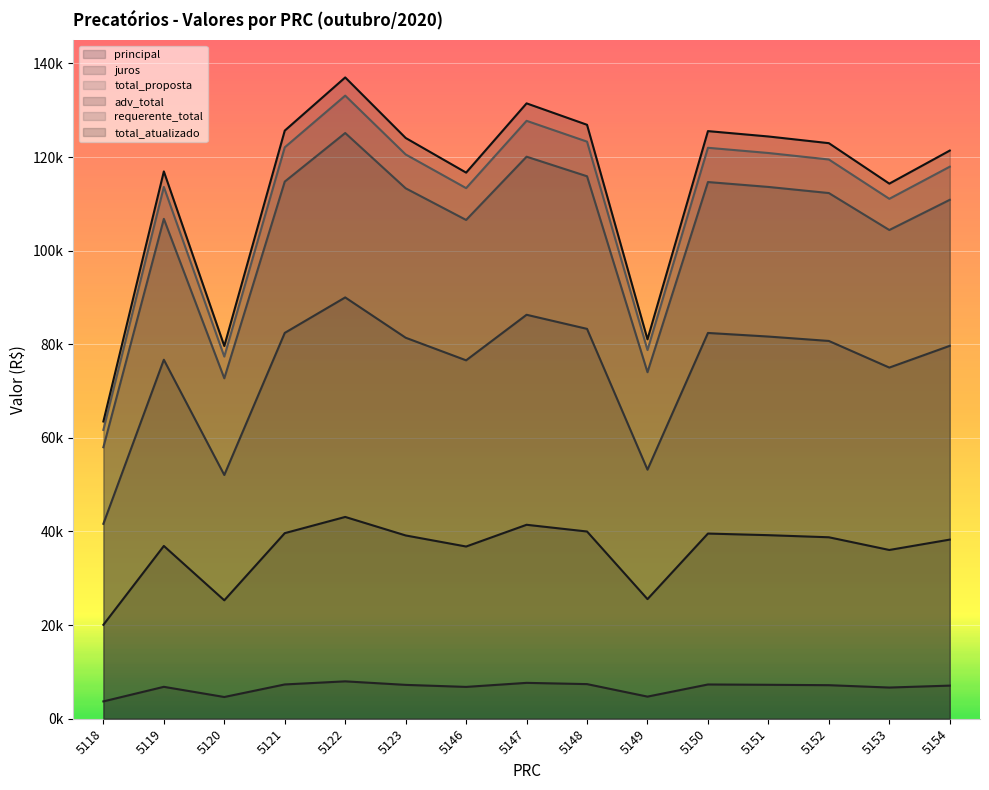

How many lines are shown in the chart?

6